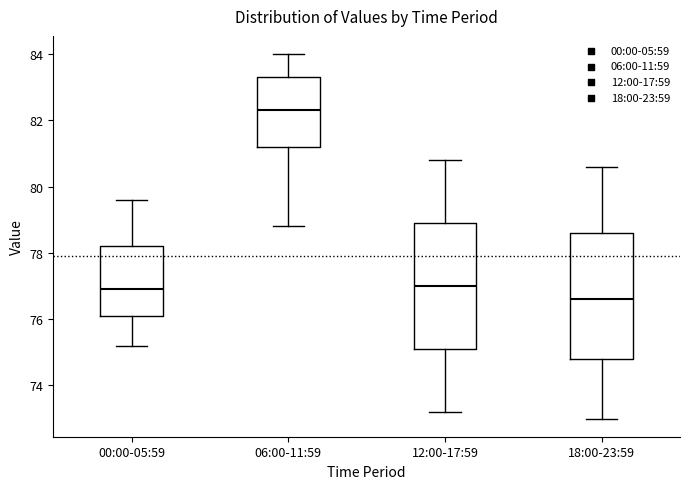

Reading left to right, read every box against the y-axis: the position of its median line, the range the box covers, and the ends of its whiskers. The values are not printed on the chart, so give them approximately, as read against the axis.

00:00-05:59: median 77.0, box 76.2 to 78.2, whiskers 75.2 to 79.6
06:00-11:59: median 82.4, box 81.2 to 83.4, whiskers 78.8 to 84.0
12:00-17:59: median 77.0, box 75.2 to 79.0, whiskers 73.2 to 80.8
18:00-23:59: median 76.6, box 74.8 to 78.6, whiskers 73.0 to 80.6